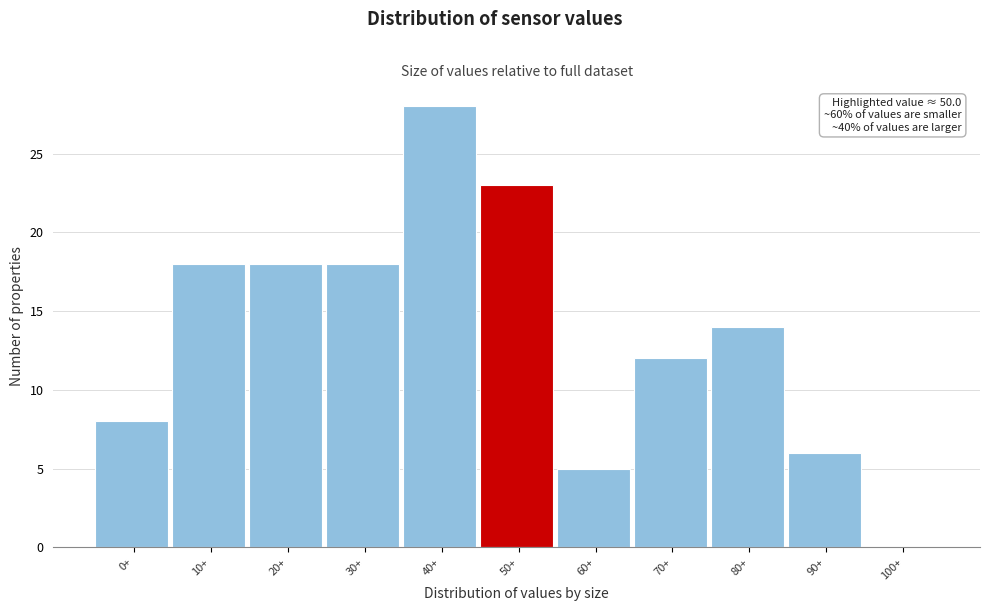

Reading left to right, extract all data points from this chart.

0+=8	10+=18	20+=18	30+=18	40+=28	50+=23	60+=5	70+=12	80+=14	90+=6	100+=0